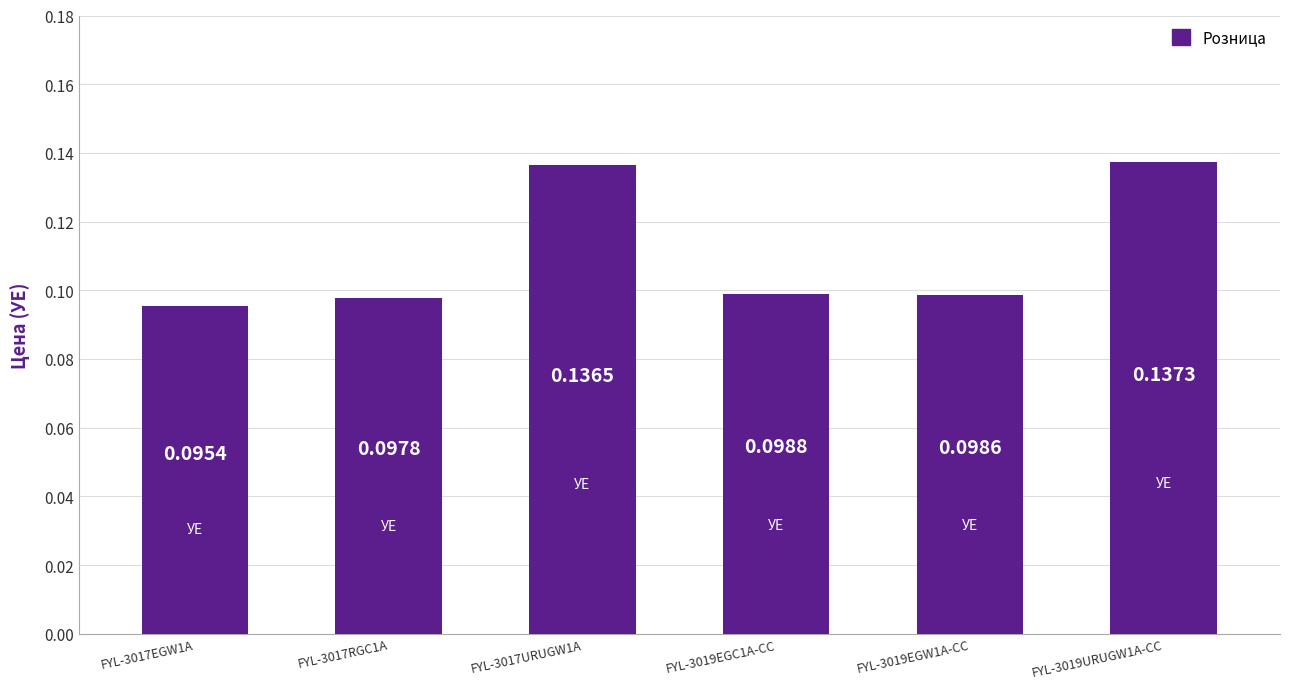

Between FYL-3019EGW1A-CC and FYL-3019URUGW1A-CC, which is larger?

FYL-3019URUGW1A-CC